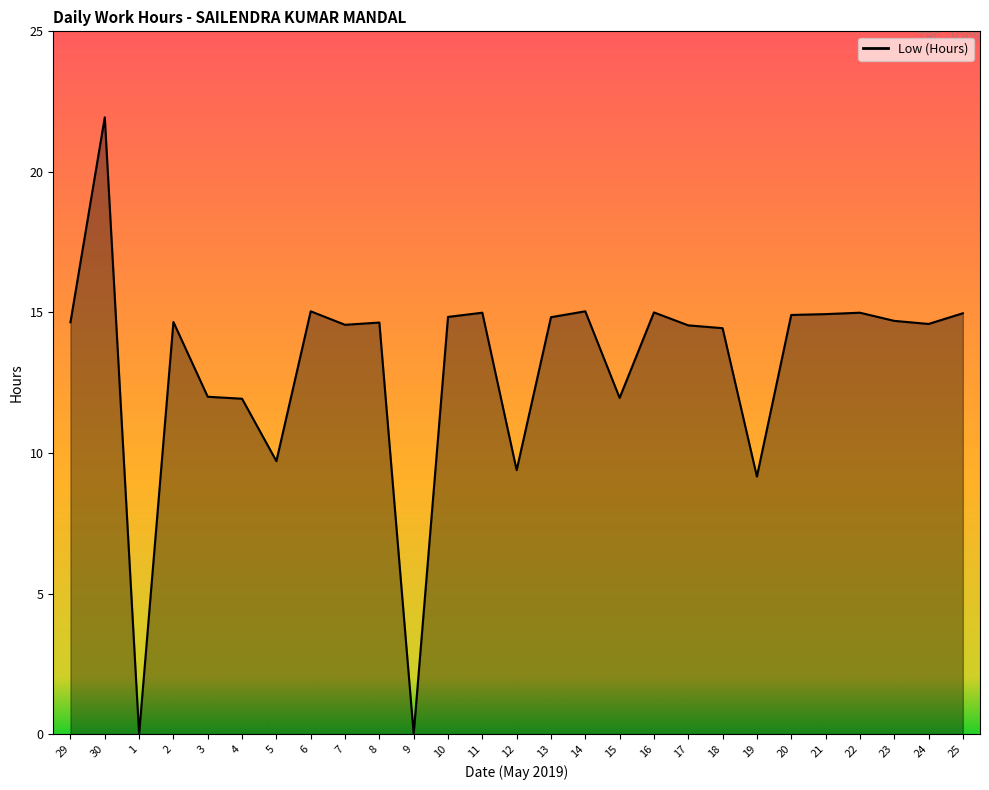

Where does the data first go above 14?

29